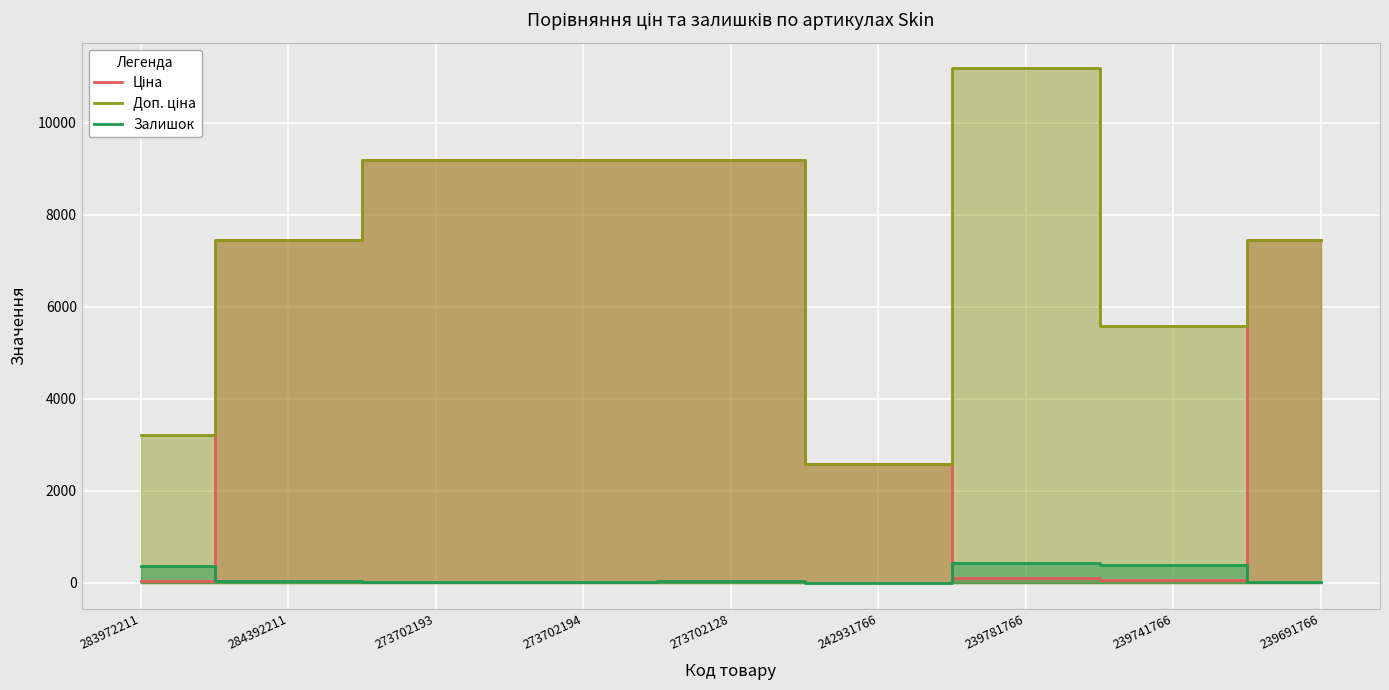

At which category is the sum across all series the highest?

273702128